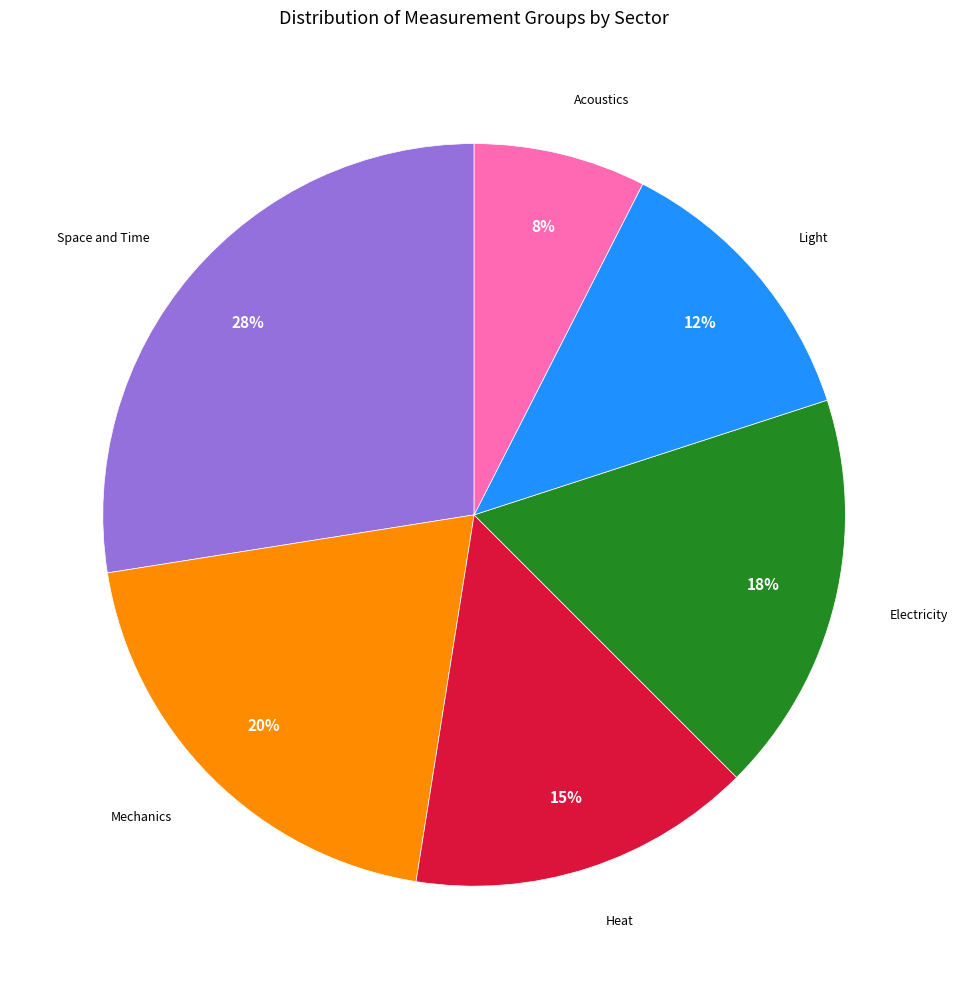

Does any single category account for the majority?

No